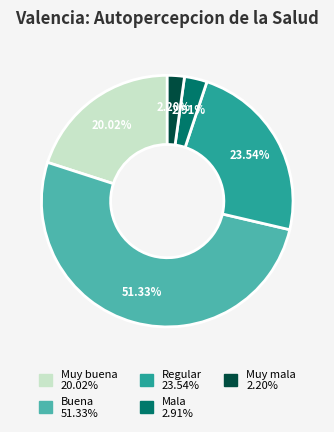

Which category accounts for the majority?

Buena